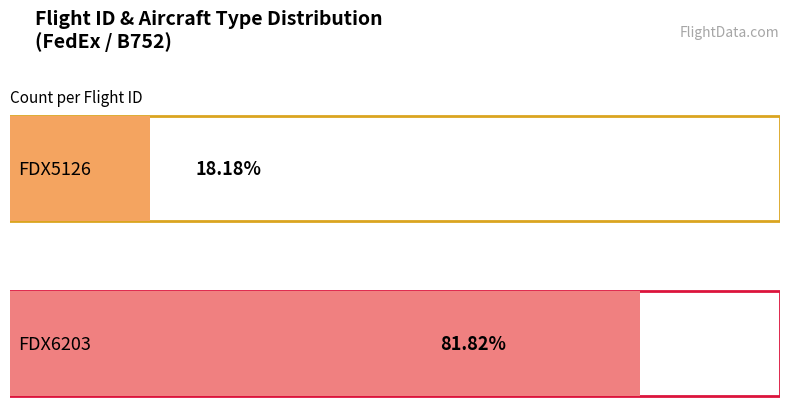

Reading left to right, transcribe all the data shown in this chart.

2	9